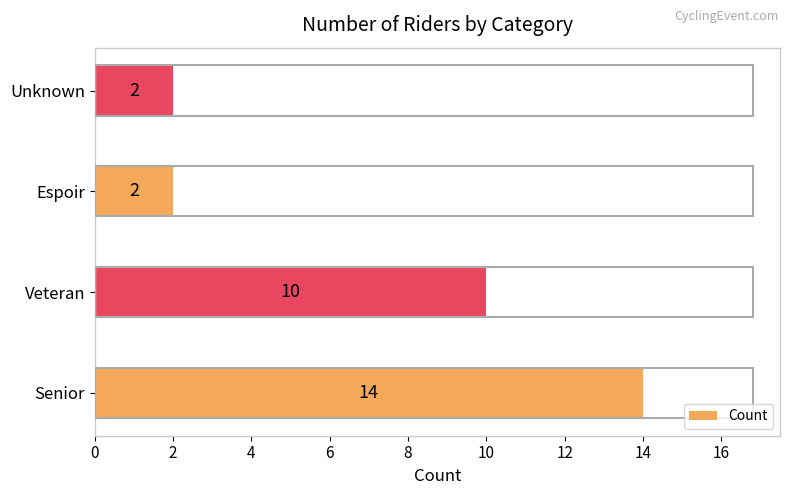

What is the change in value from Senior to Unknown?

-12